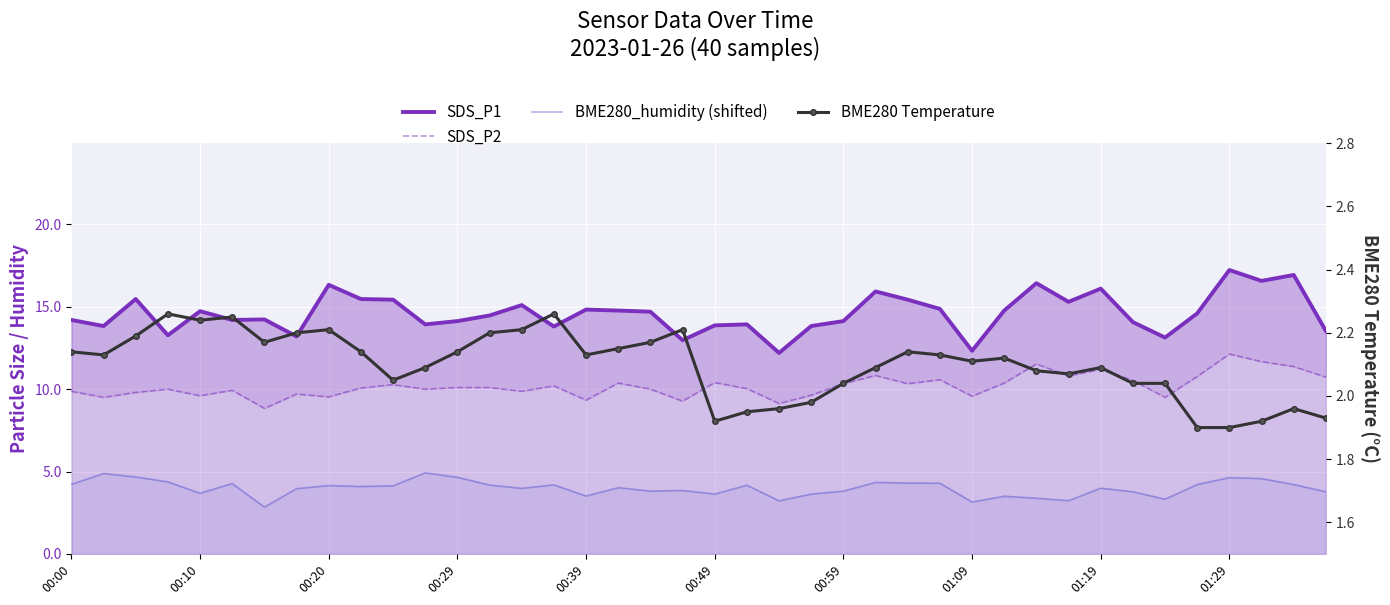

The BME280 Temperature series shows 3.1 at 00:29. True or false?

False